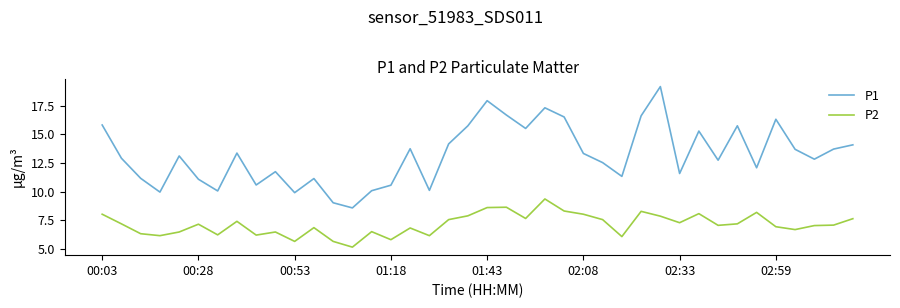

True or false: P1 and P2 intersect in this chart.

False